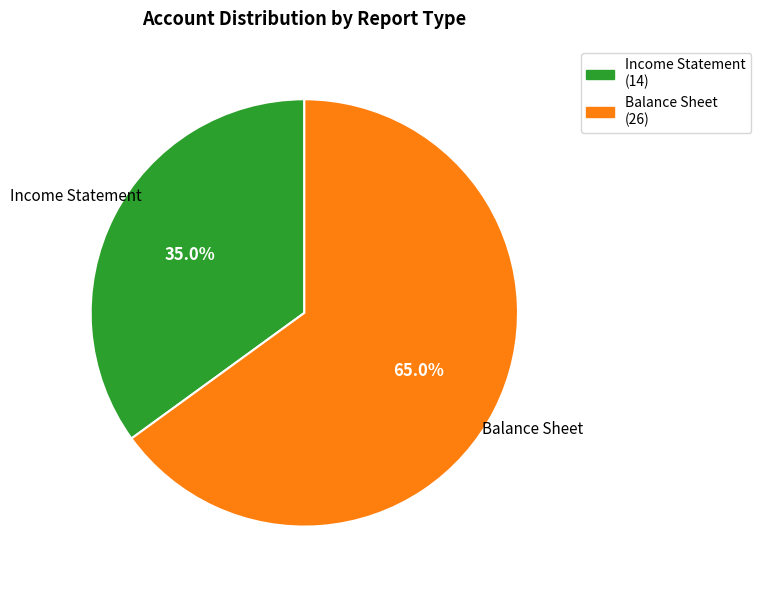

Count the number of slices in the pie.

2